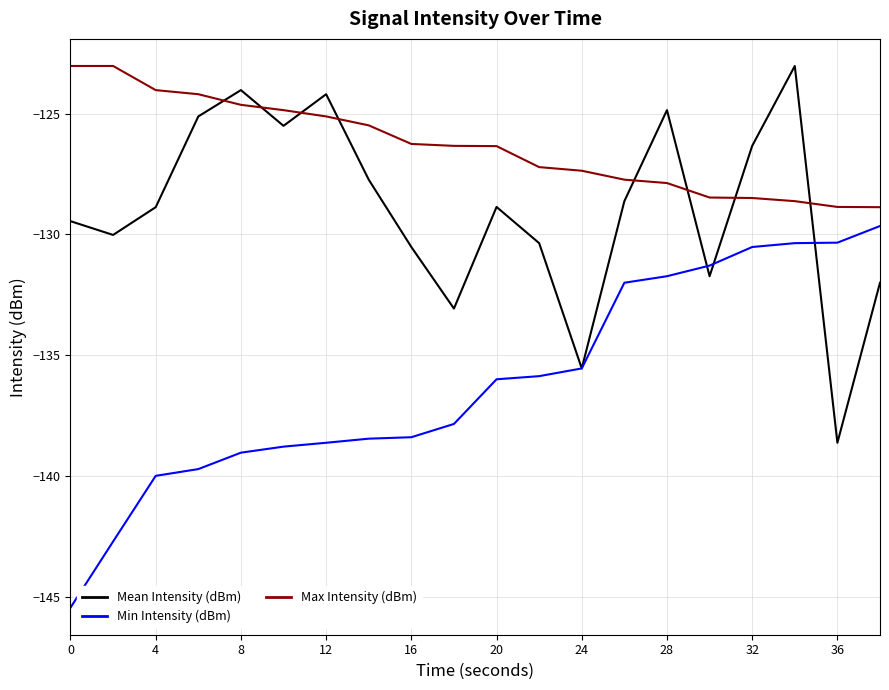

What is the minimum value shown in the chart?

-145.5